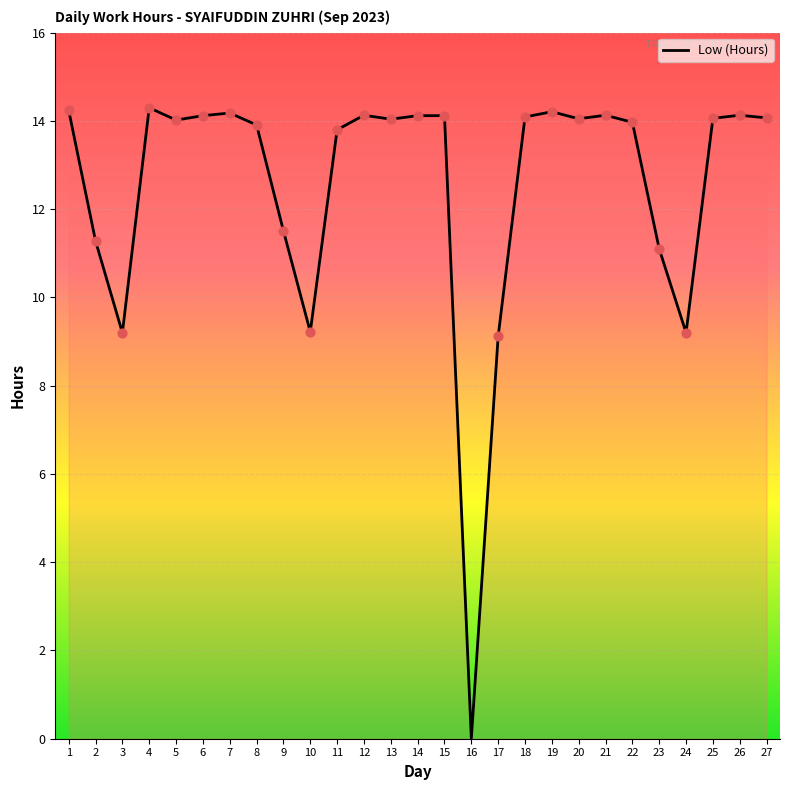

Approximately how many times larger is the value at 15 compared to 18?

1.0